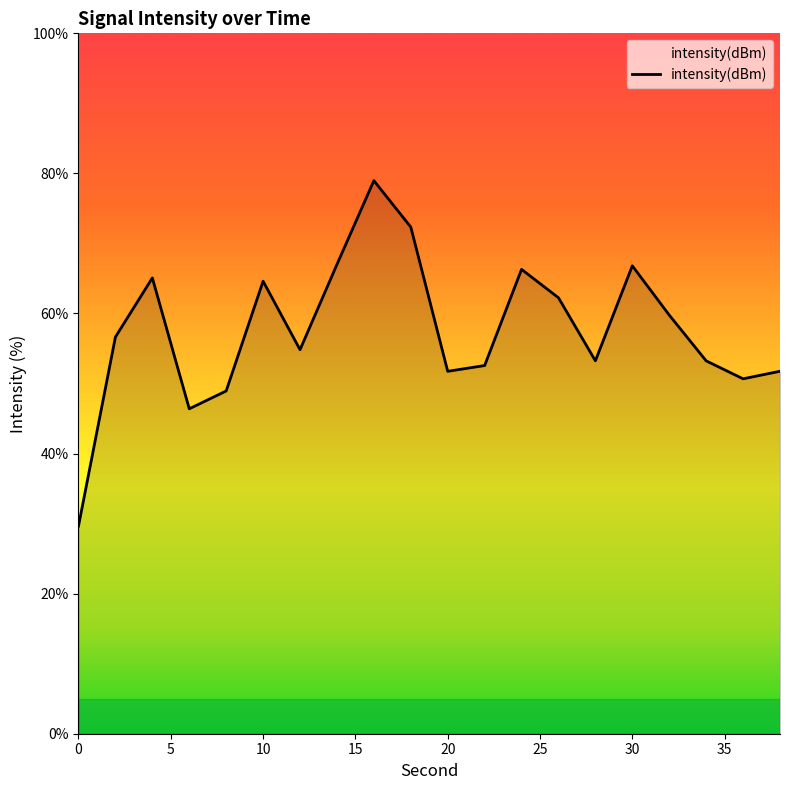

What is the smallest value displayed?

29.7